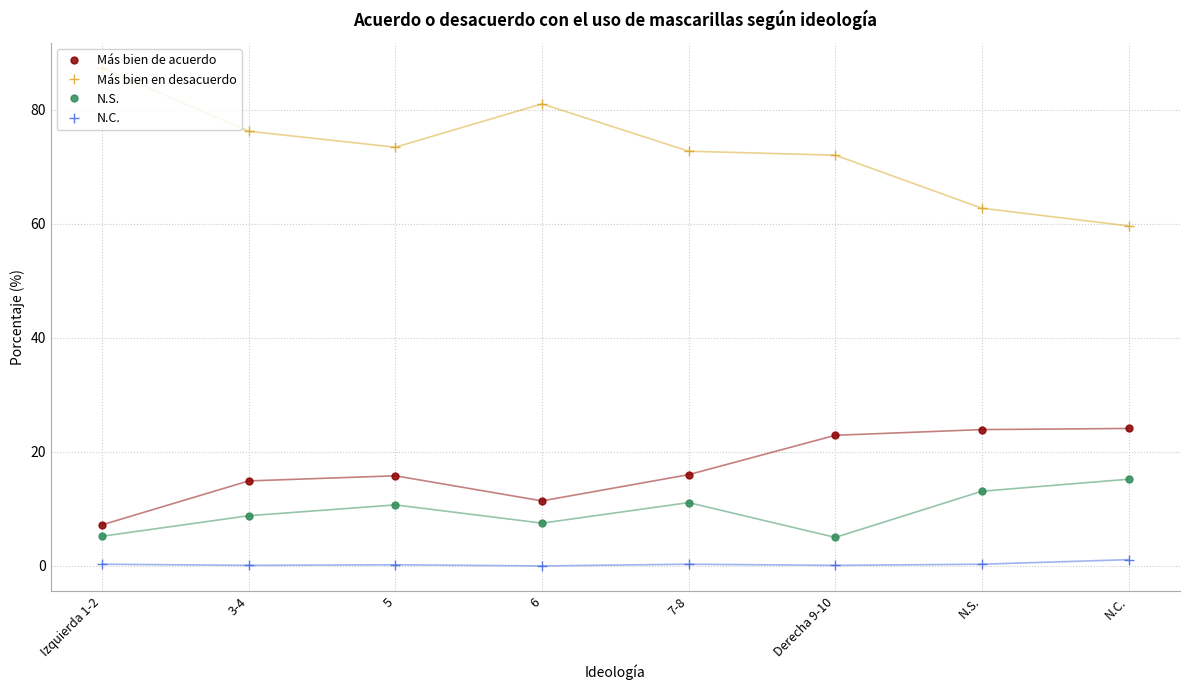

What is the sum of the N.S. values at N.S. and 7-8?

24.2